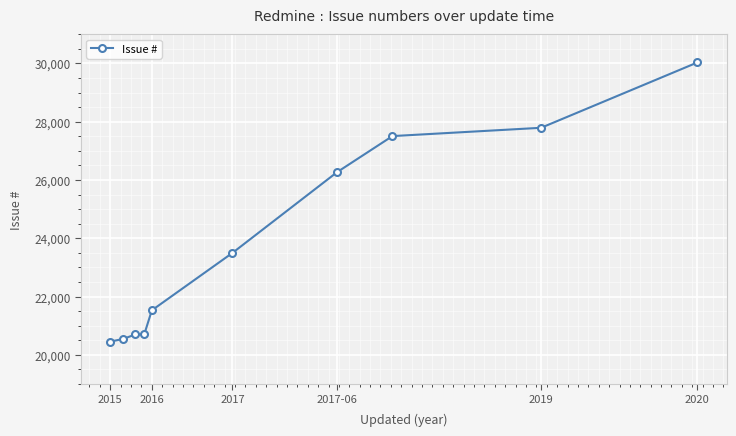

What is the difference between the maximum and minimum values?

9576